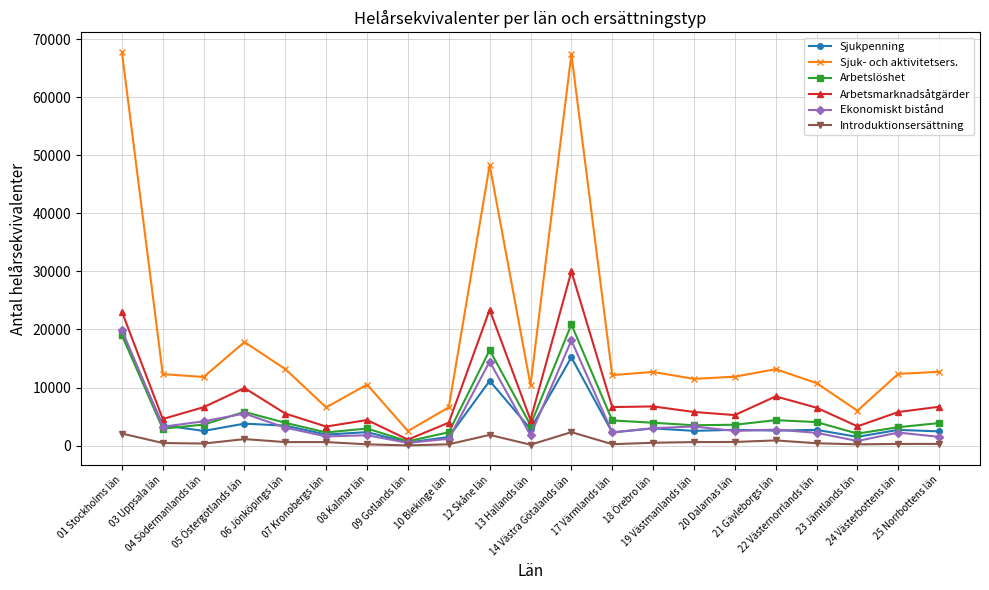

What is the value of the Arbetsmarknadsåtgärder point at the 4th from the left?

9912.8